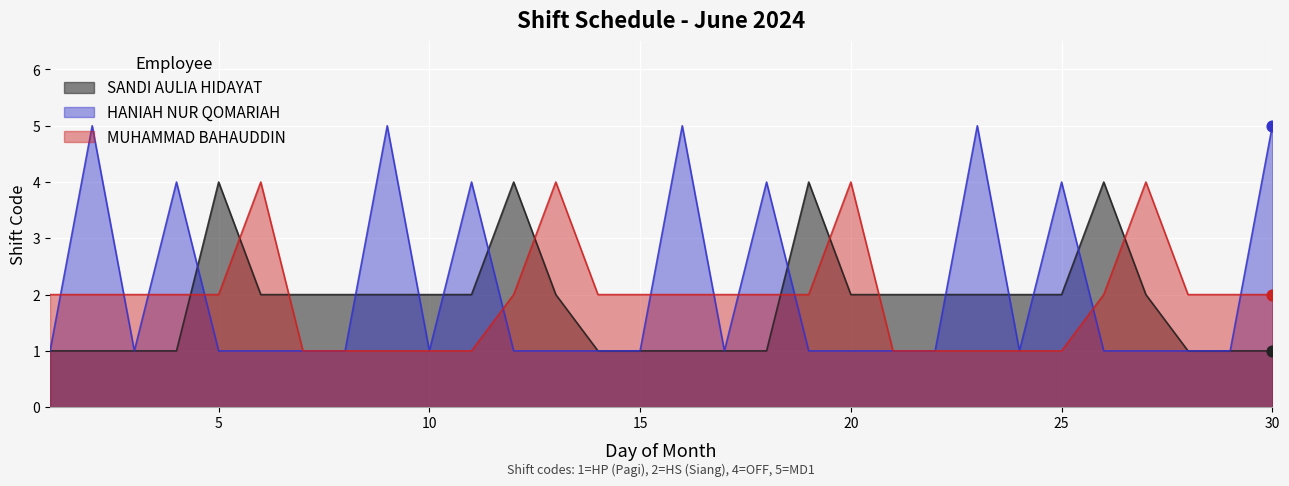

At how many categories does at least one series exceed 1?

30